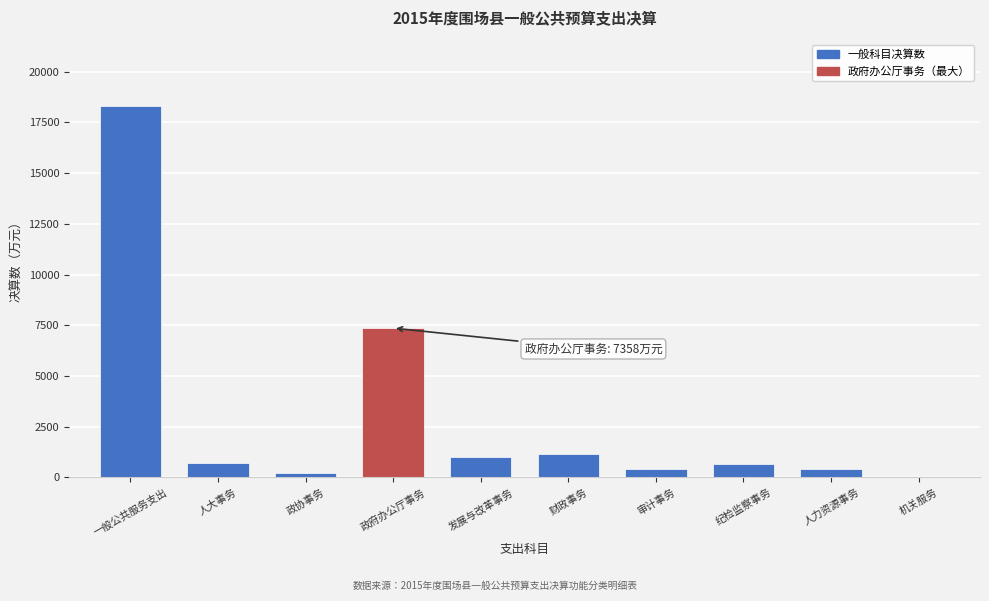

The value at 政府办公厅事务 is 4781. True or false?

False